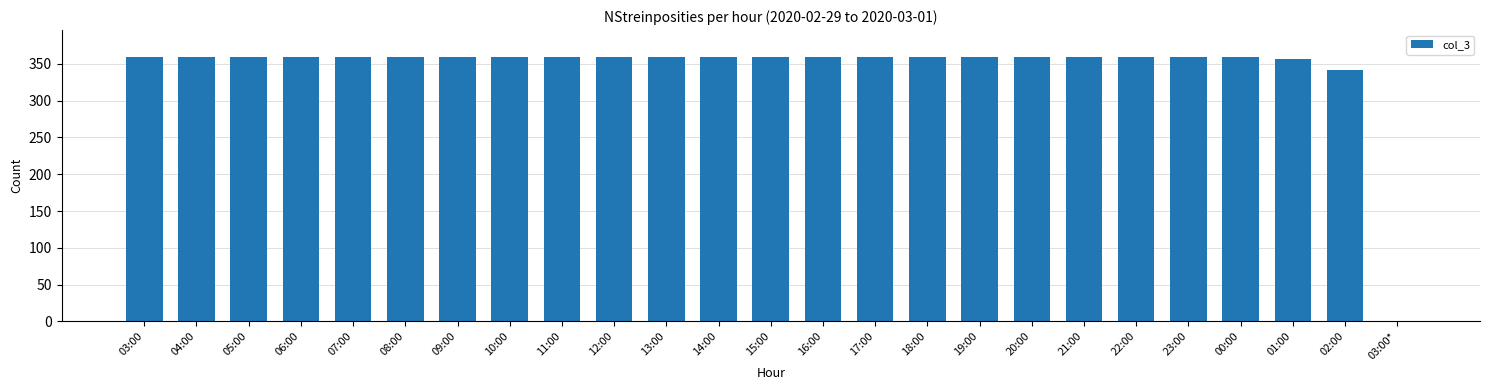

Where is the data nearest to the value 180?

02:00